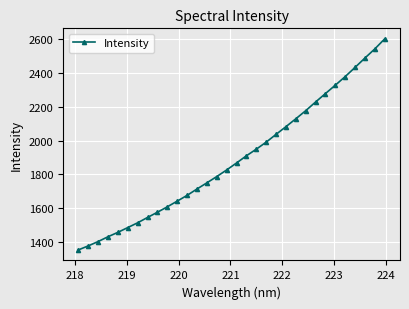

What is the average value?

1892.5